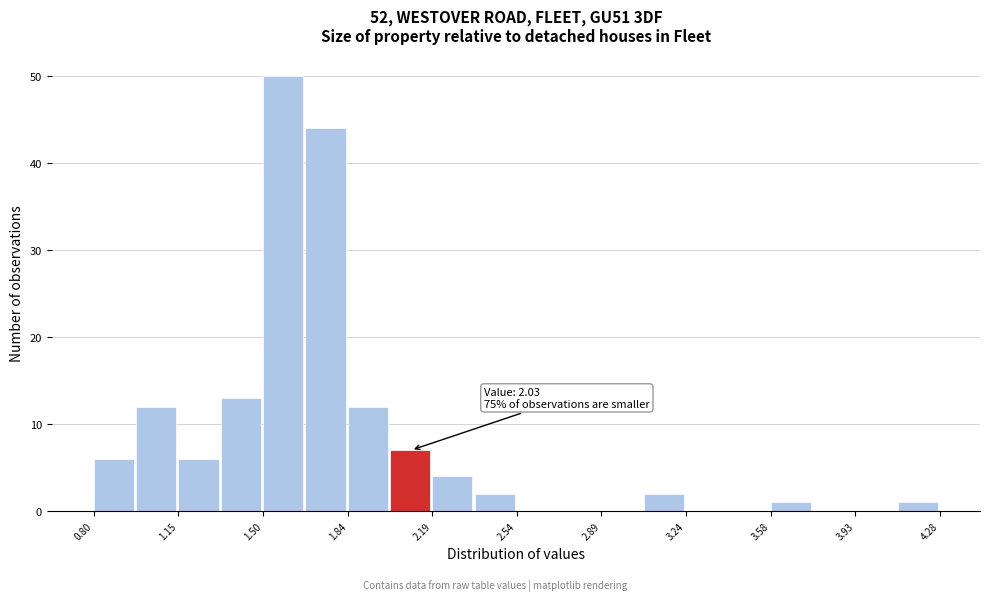

Around what value on the x-axis is the tallest bar? Give the approximate position of its centre, as read against the axis.

1.60